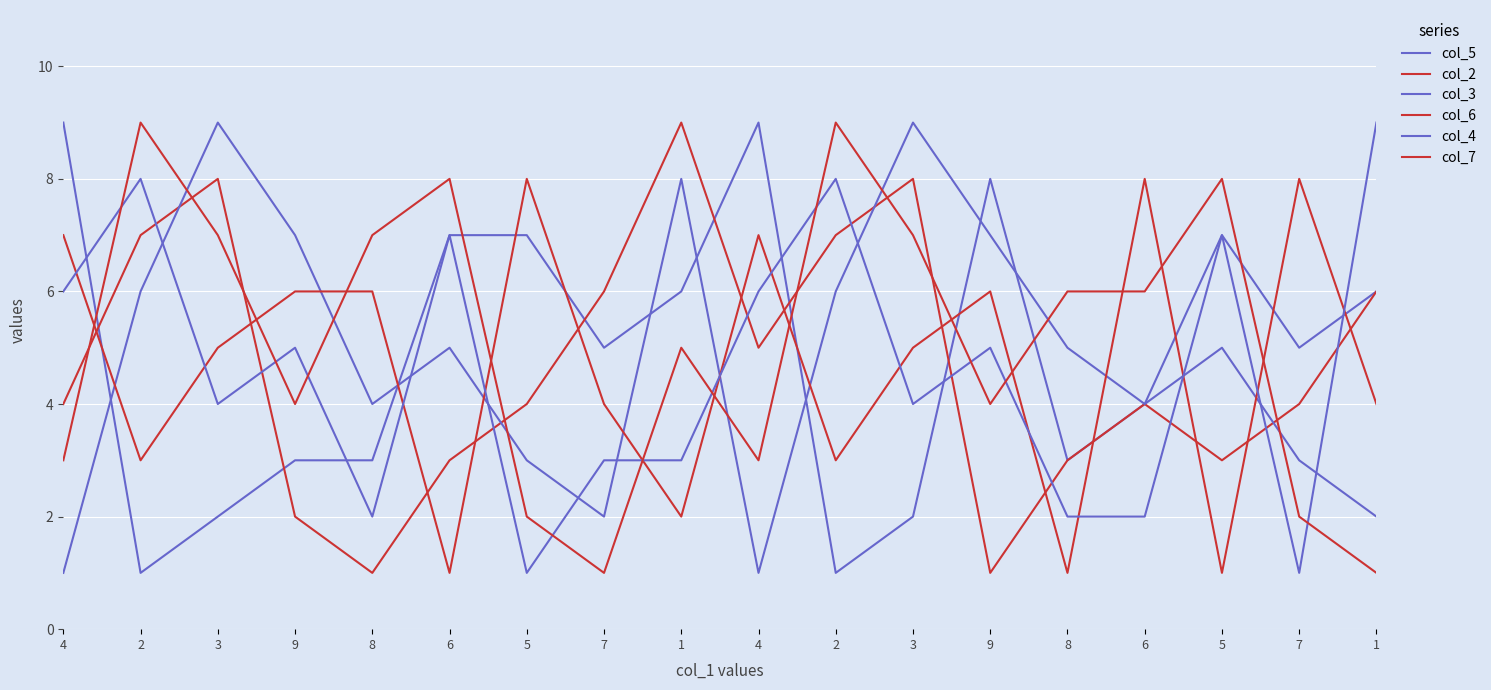

How many data points in col_3 are less than 5?

8